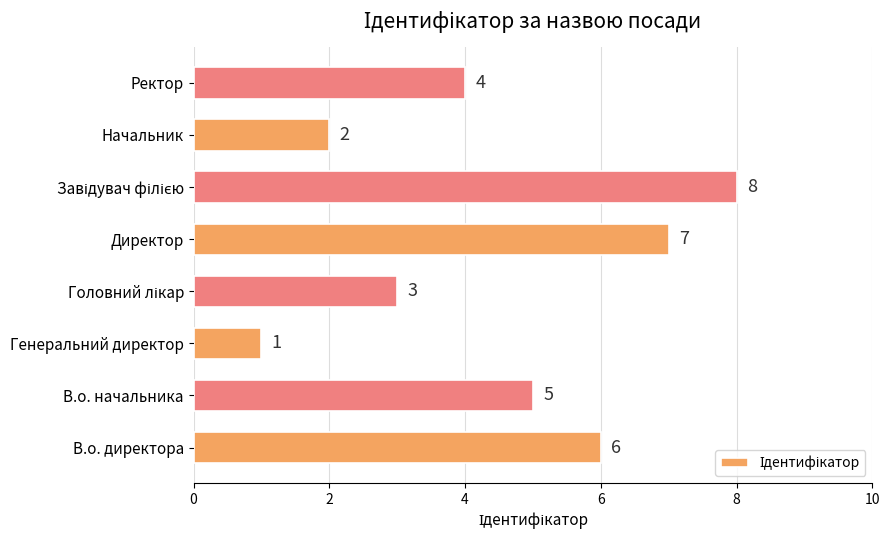

Between В.о. начальника and Генеральний директор, which is larger?

В.о. начальника